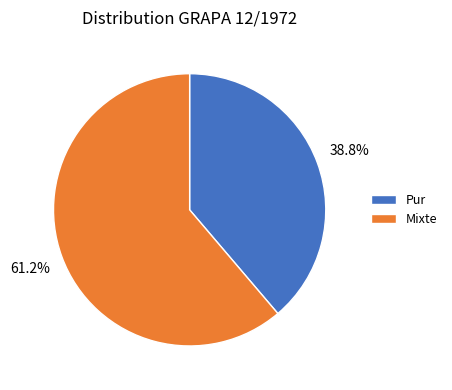

Which category accounts for the majority?

Mixte